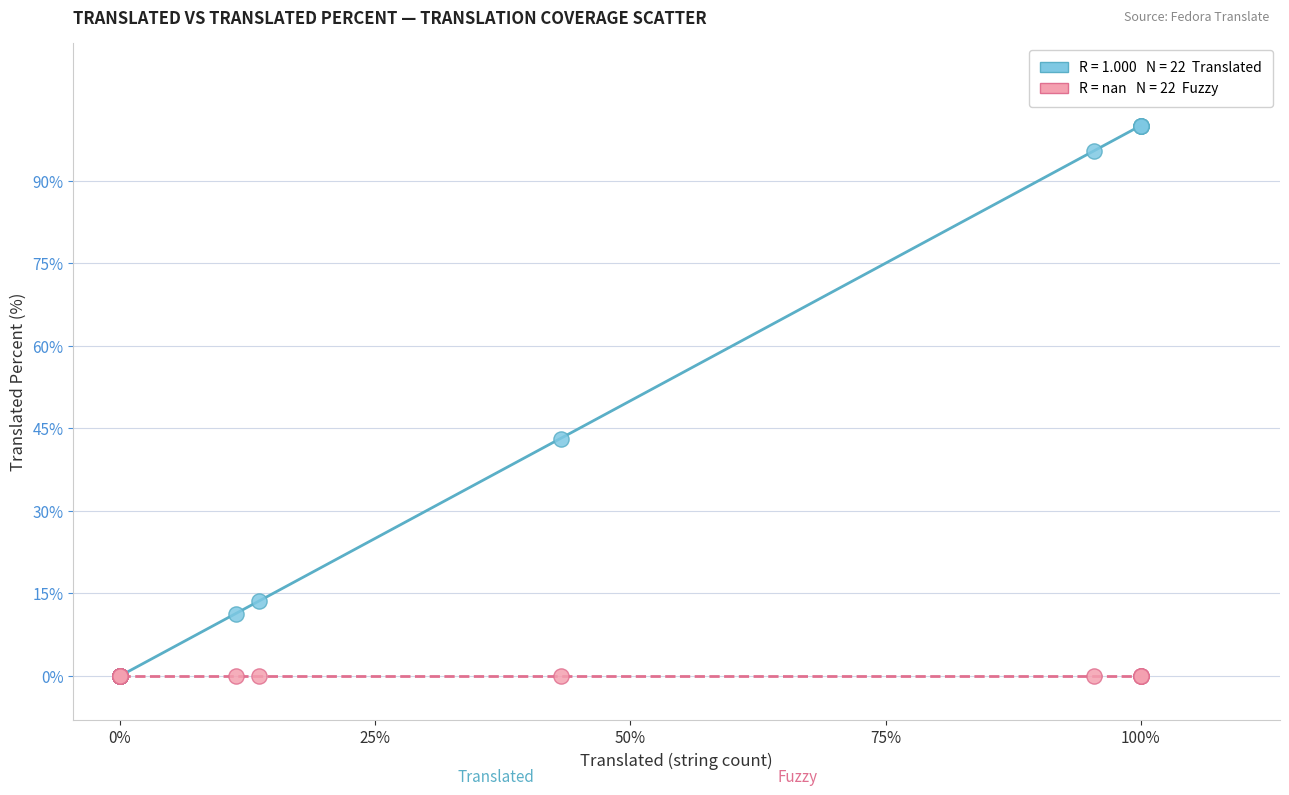

Across all series, what Y value is closest to 50?

43.1